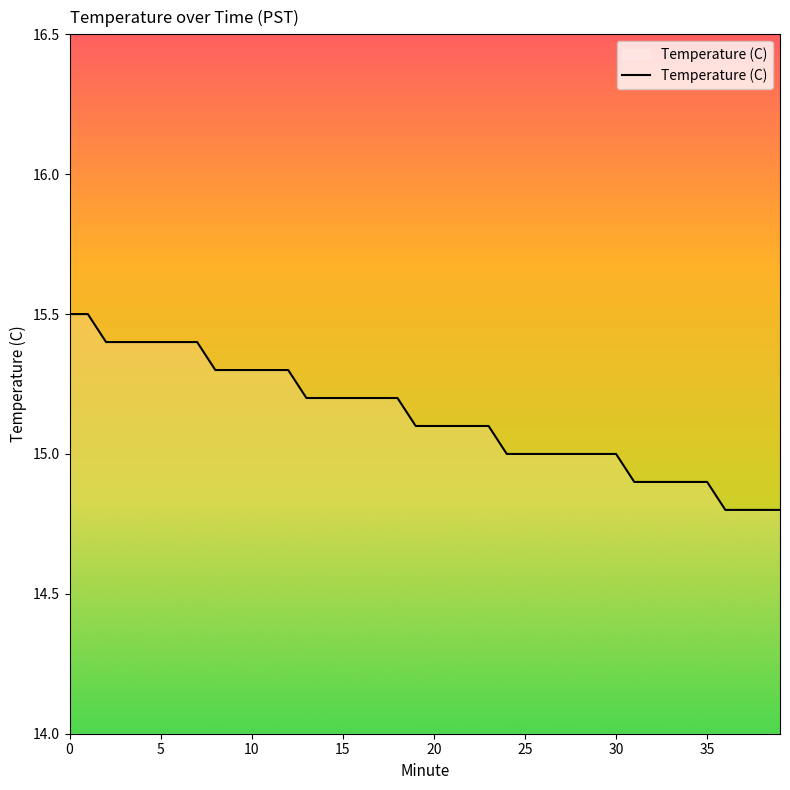

What is the difference between the maximum and minimum values?

0.7